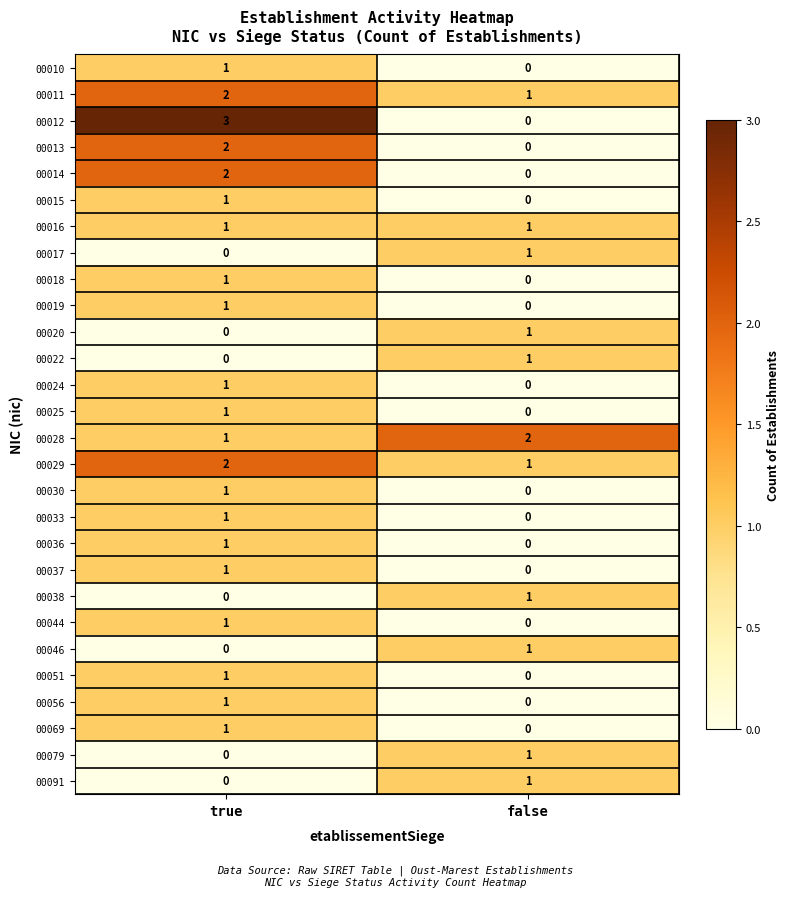

List the labels in order of 00079 value, largest first.

false, true